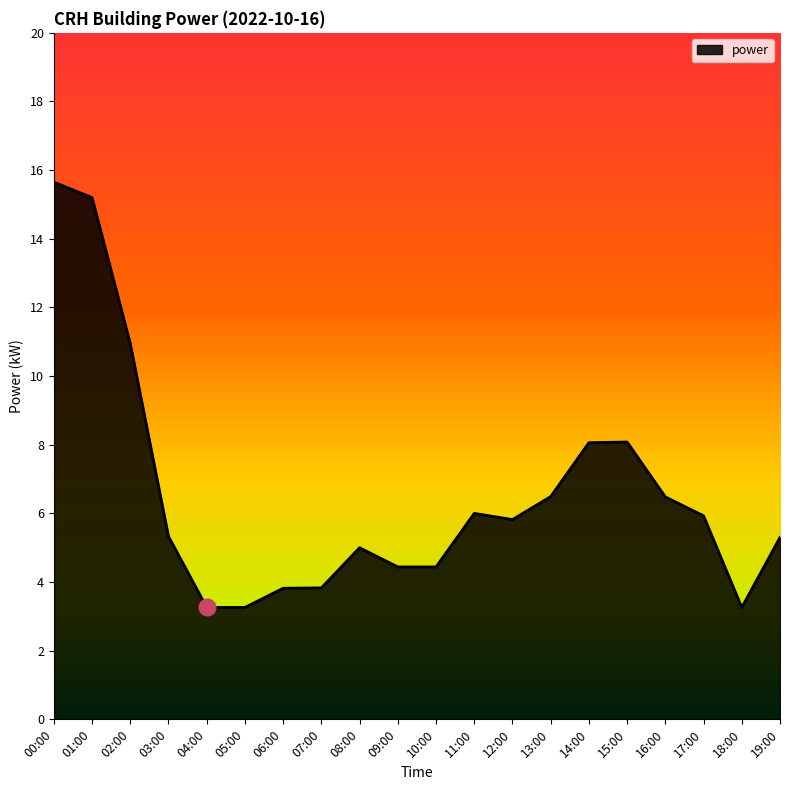

Where does the data first go above 5?

00:00